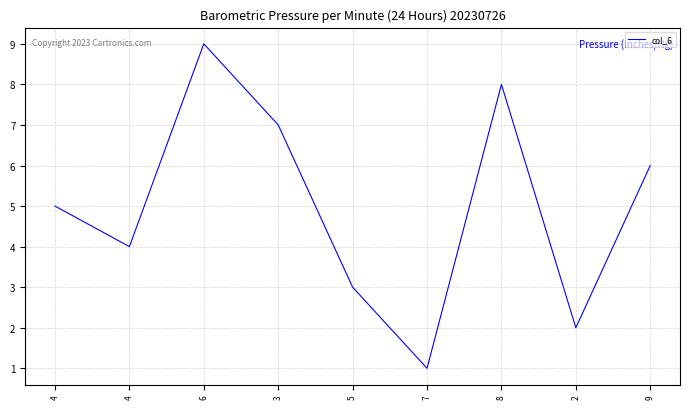

Is this an area chart (filled region under the line)?

No